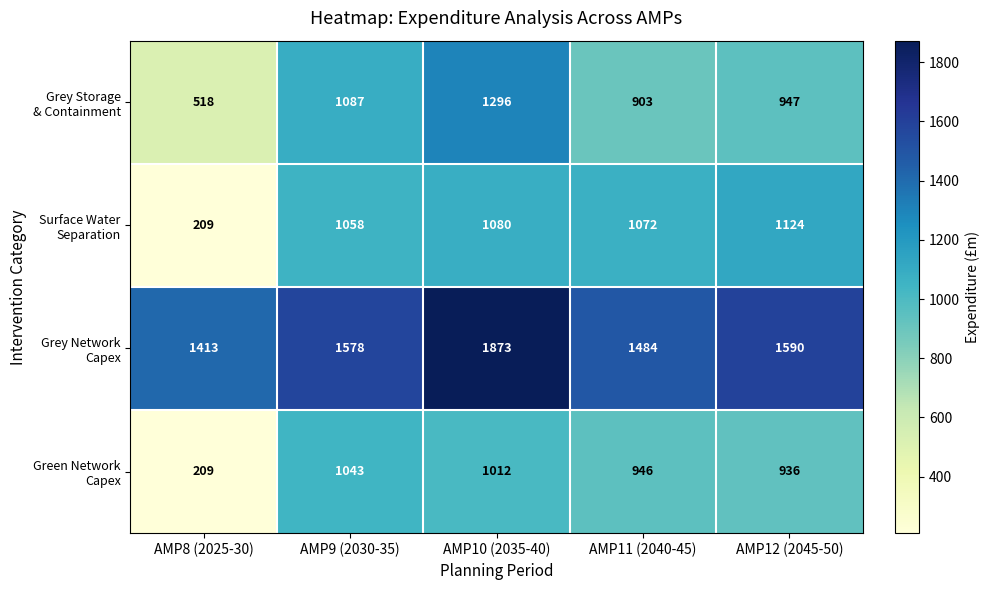

What is the spread (max minus min) of values at AMP8 (2025-30)?

1204